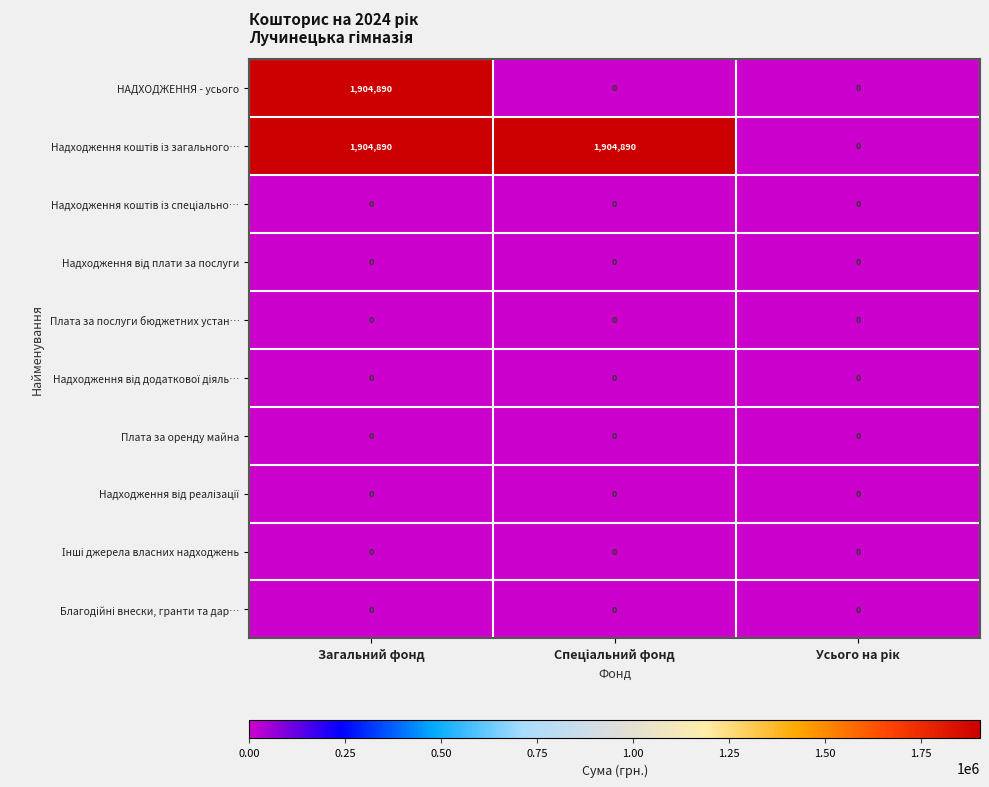

What is the greatest value displayed?

1904890